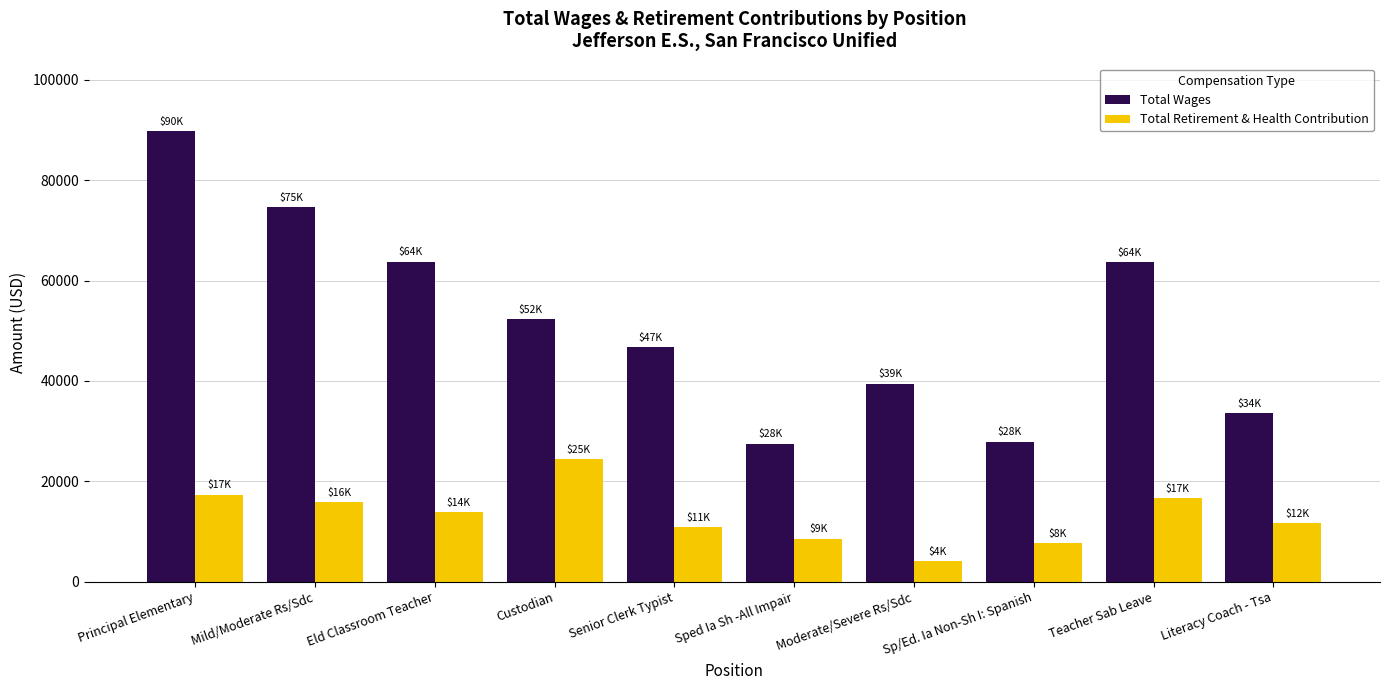

What is the value of the Total Wages bar at the 10th from the left?

33575